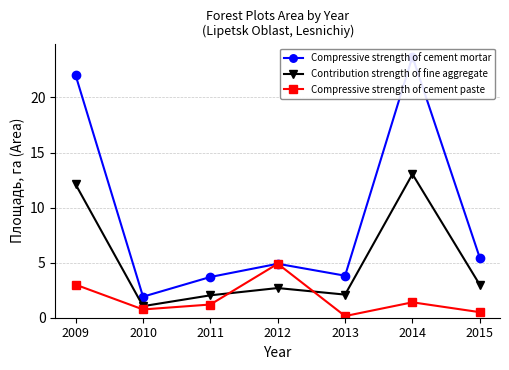

After their last crossing, which series has the higher values: Contribution strength of fine aggregate or Compressive strength of cement paste?

Contribution strength of fine aggregate